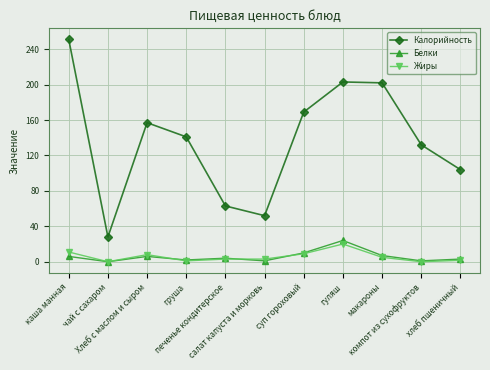

Which category has the lowest value in the Калорийность series?

чай с сахаром